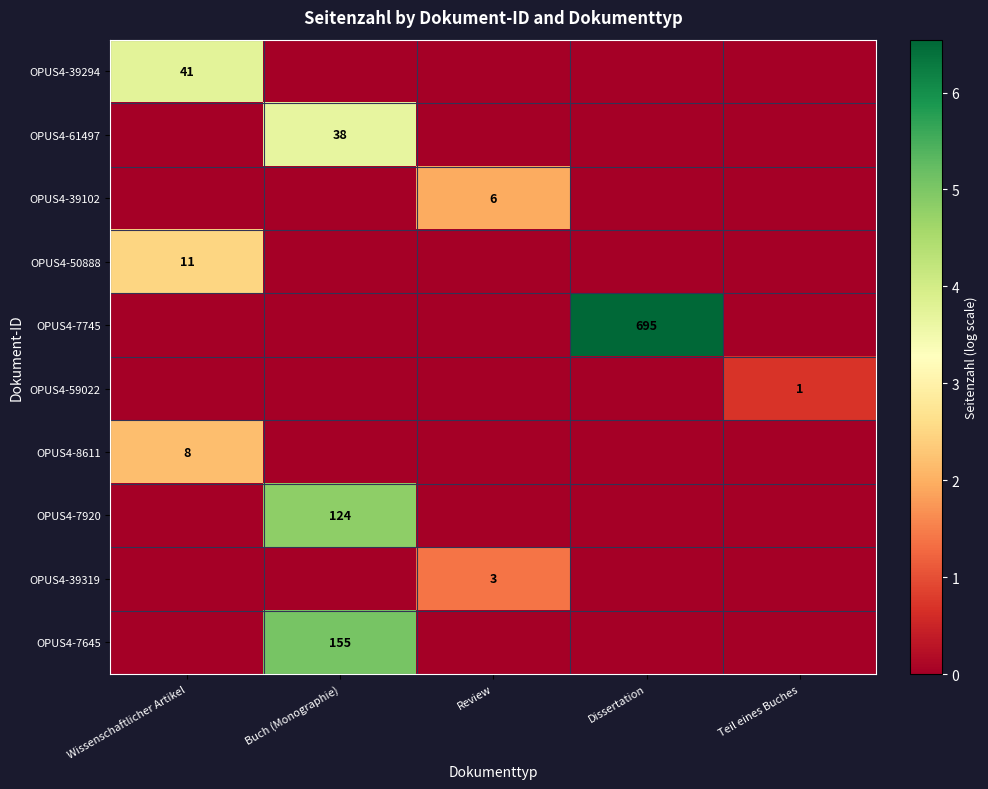

Between Buch (Monographie) and Dissertation, which is larger?

Buch (Monographie)